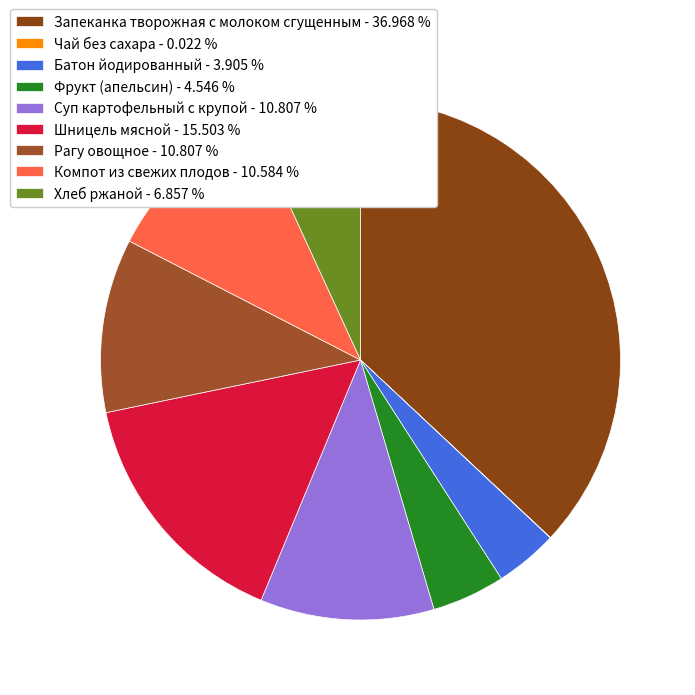

Does any single category account for the majority?

No